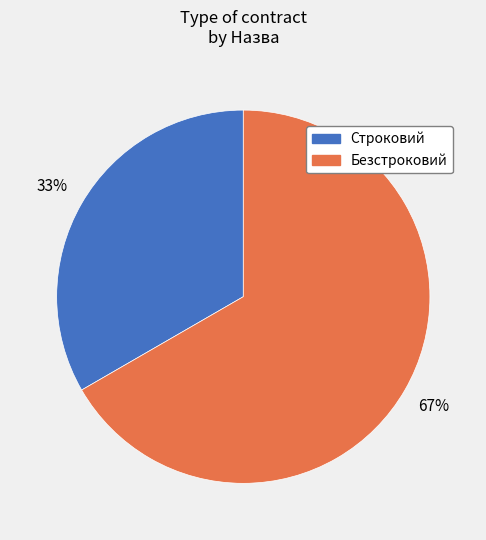

What percentage is the Строковий slice, to the nearest percent?

33%